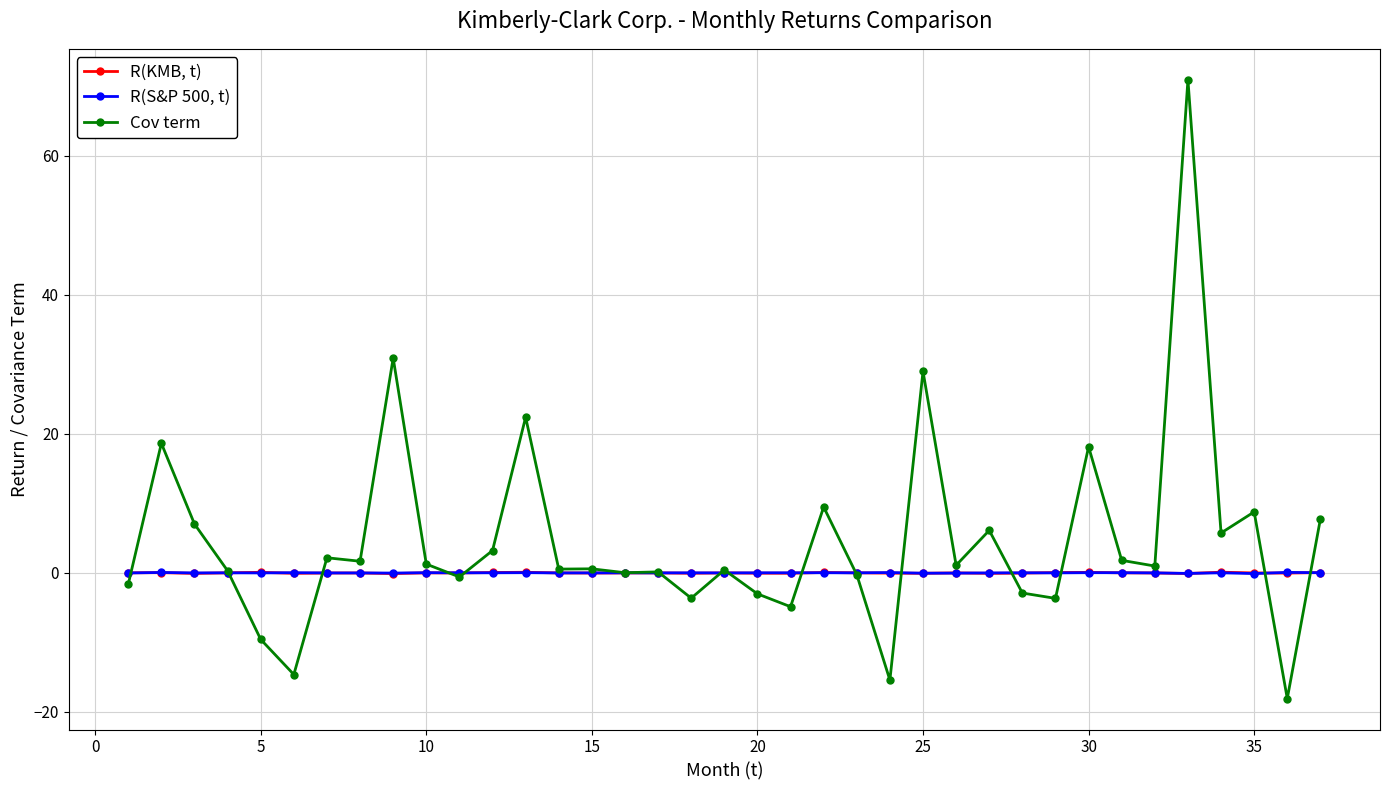

What is the highest value of the R(S&P 500, t) series?

0.1